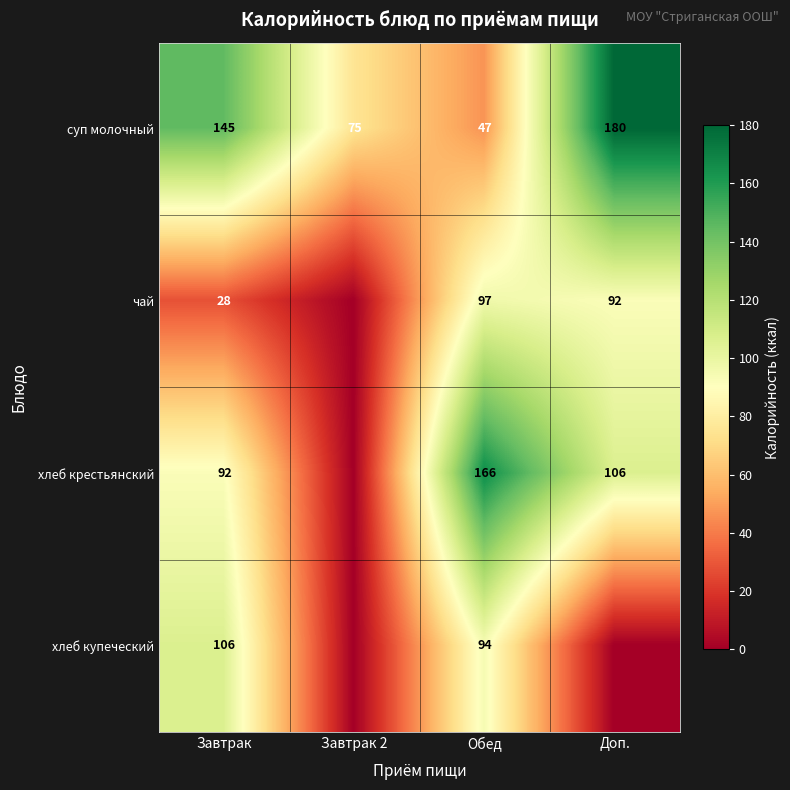

Is the value of чай at Обед greater than the value of суп молочный at Обед?

Yes